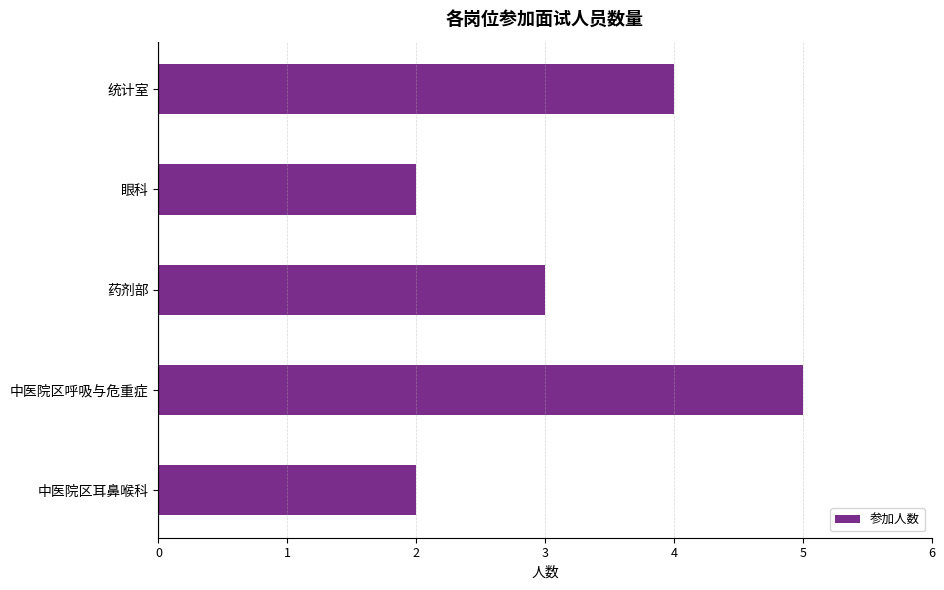

At which label is the value closest to 3?

药剂部